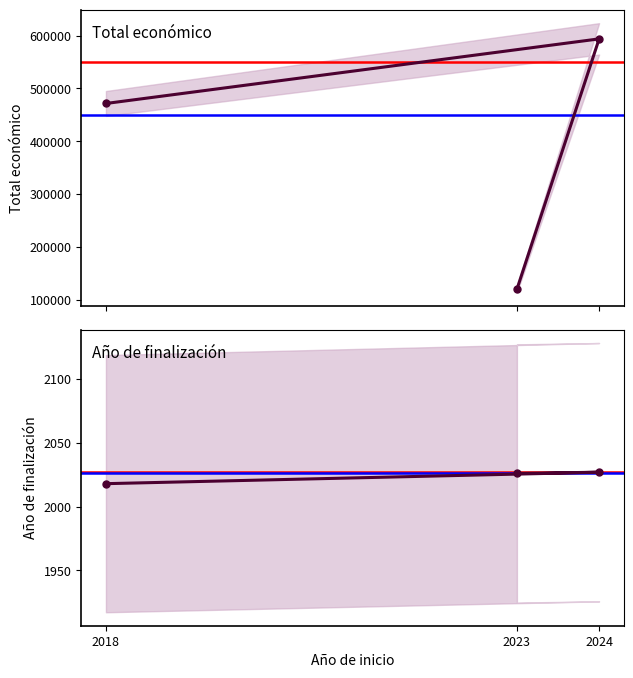

What is the label of the 2nd point from the right?

2024